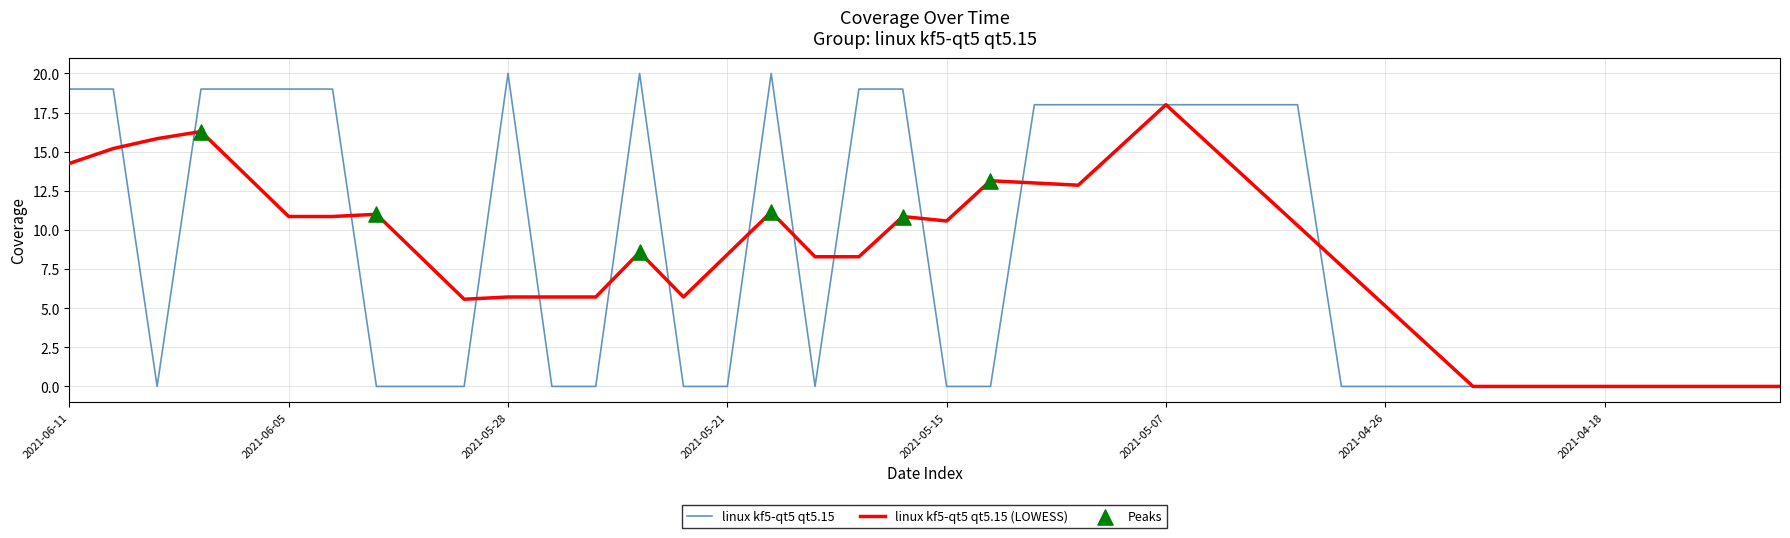

Which series has the widest spread of values?

linux kf5-qt5 qt5.15